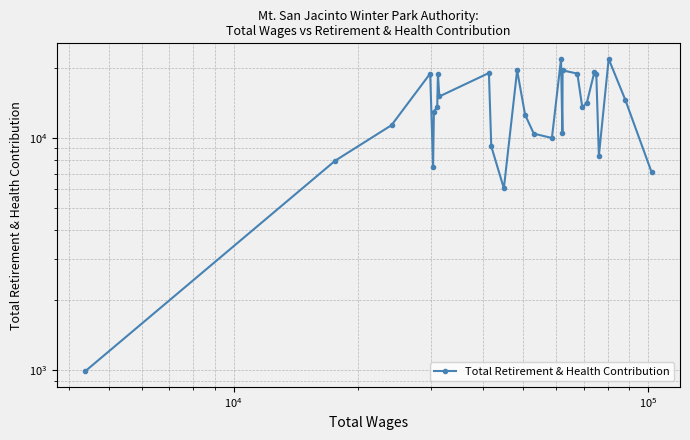

True or false: there are more than 1 points higher than both neighbors.

True